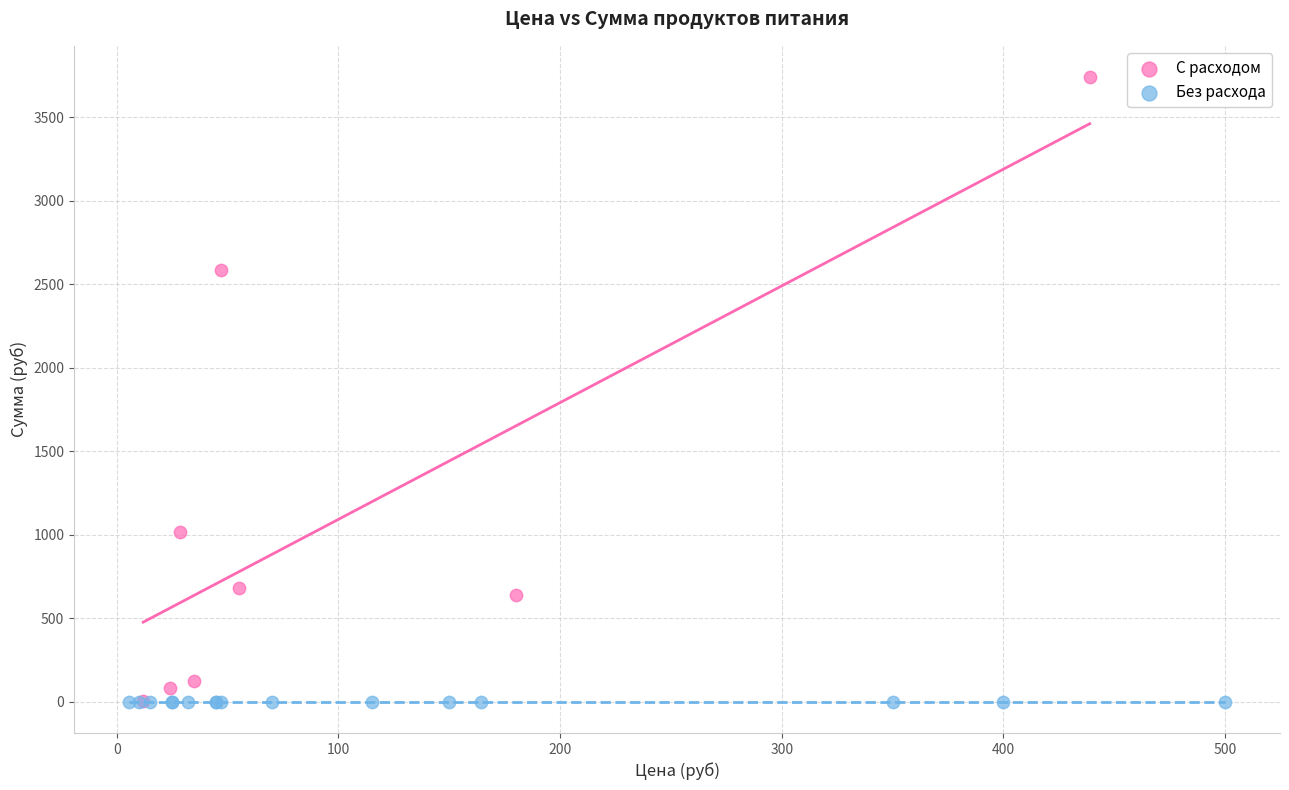

Which series reaches the maximum Y coordinate?

С расходом